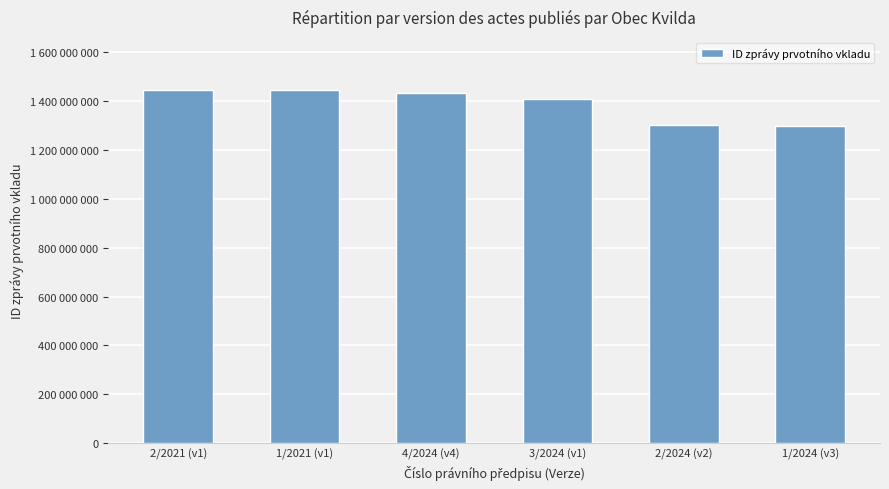

What is the value of the 2nd bar from the left?

1445742510